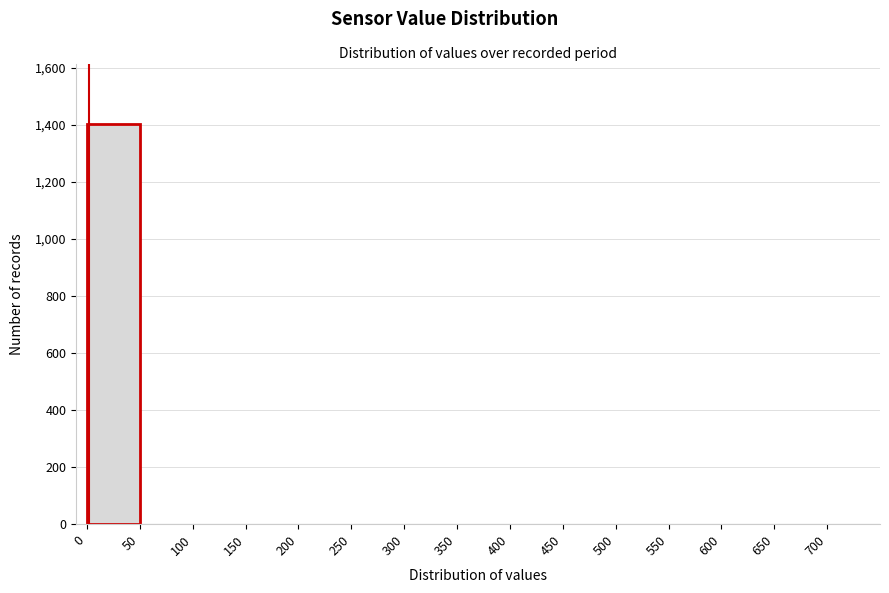

What is the height of the bar covering 0 to 50 on the x-axis? The values are not printed on the chart, so give them approximately, as read against the axis.

1400